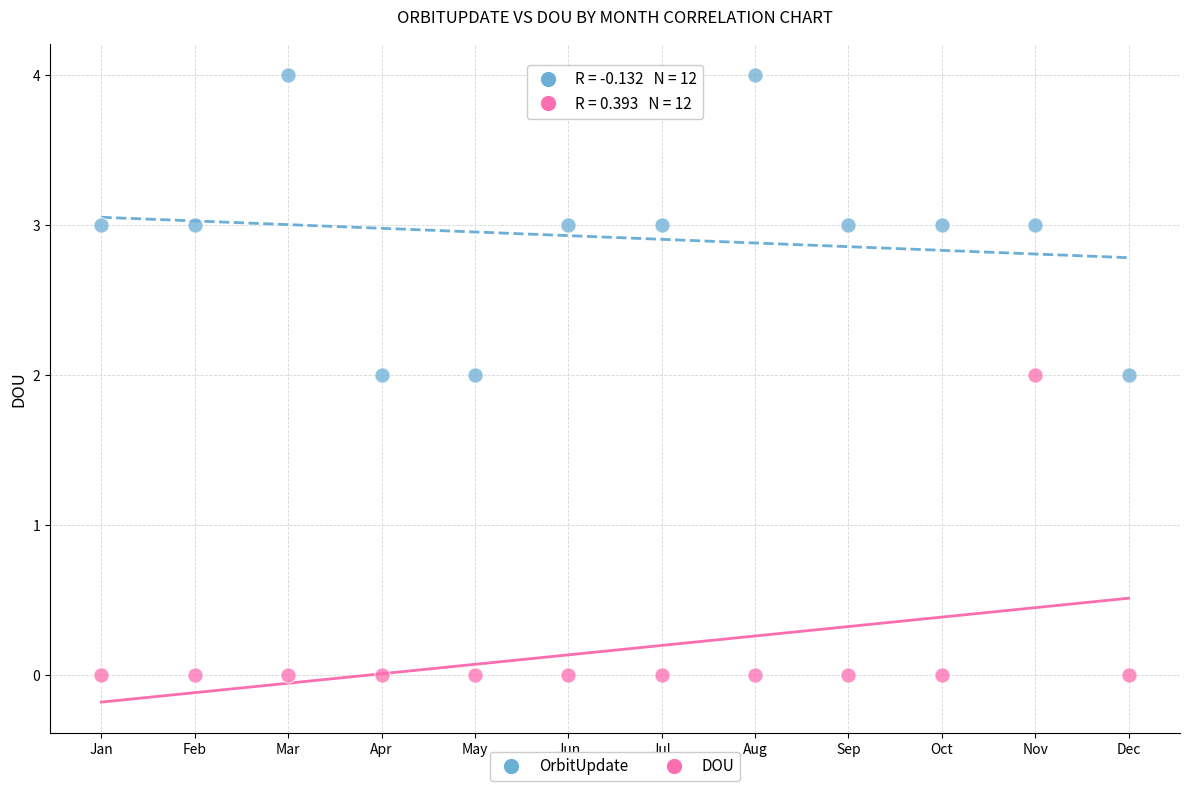

Across all data points, what is the range of Y values (max minus min)?

4